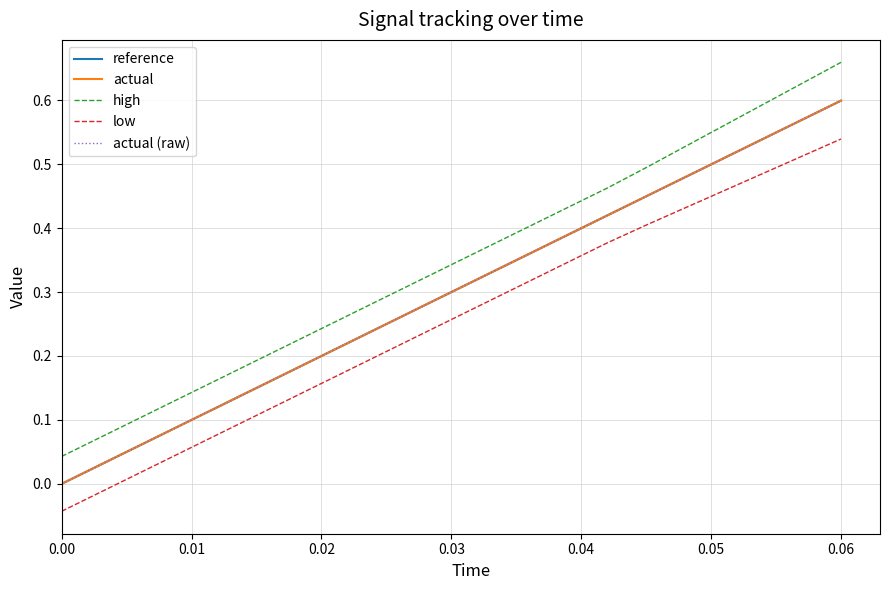

Does the chart display data point markers on the line(s)?

No